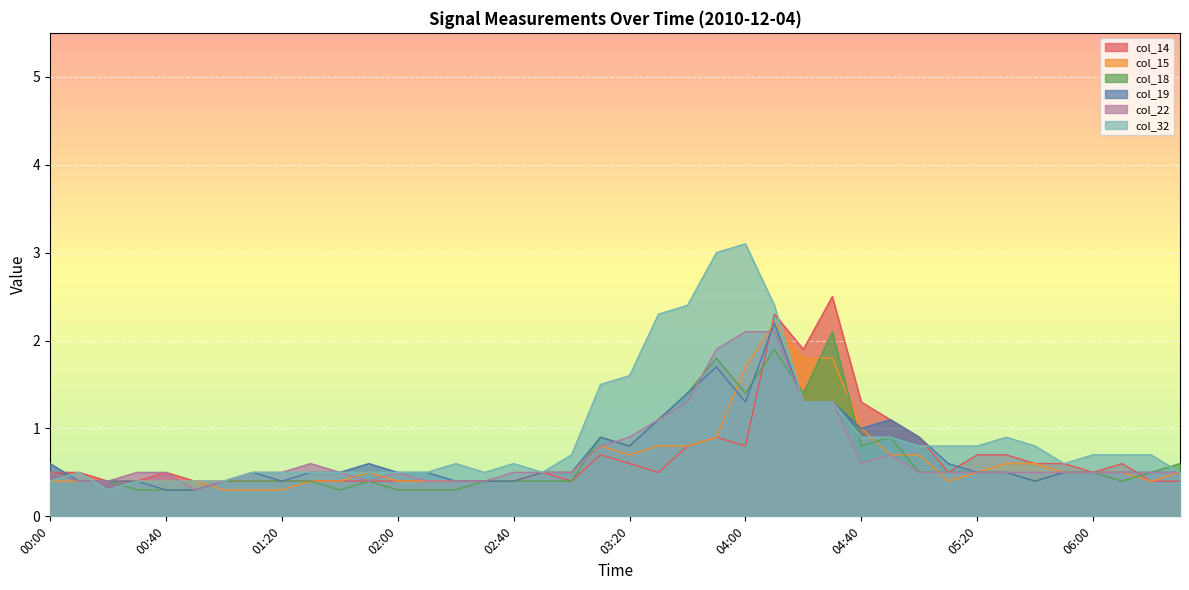

In col_22, how many points are lower than both neighbors (excluding endpoints)?

3